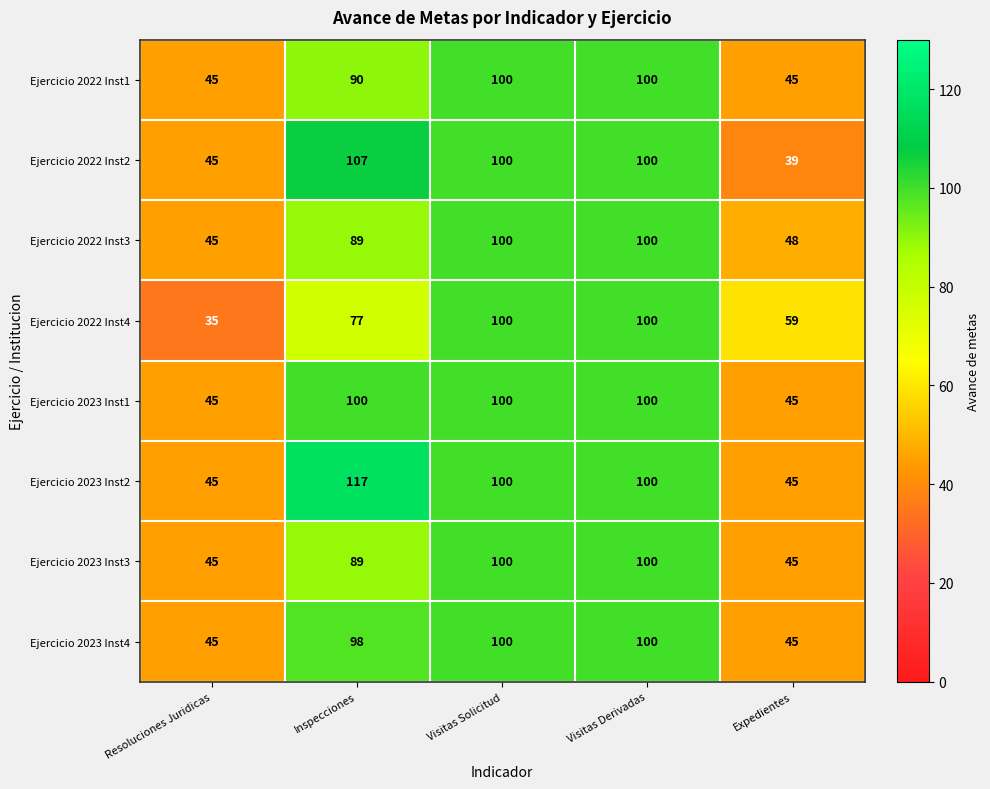

The value of Ejercicio 2023 Inst3 at Visitas Derivadas is 100. True or false?

True